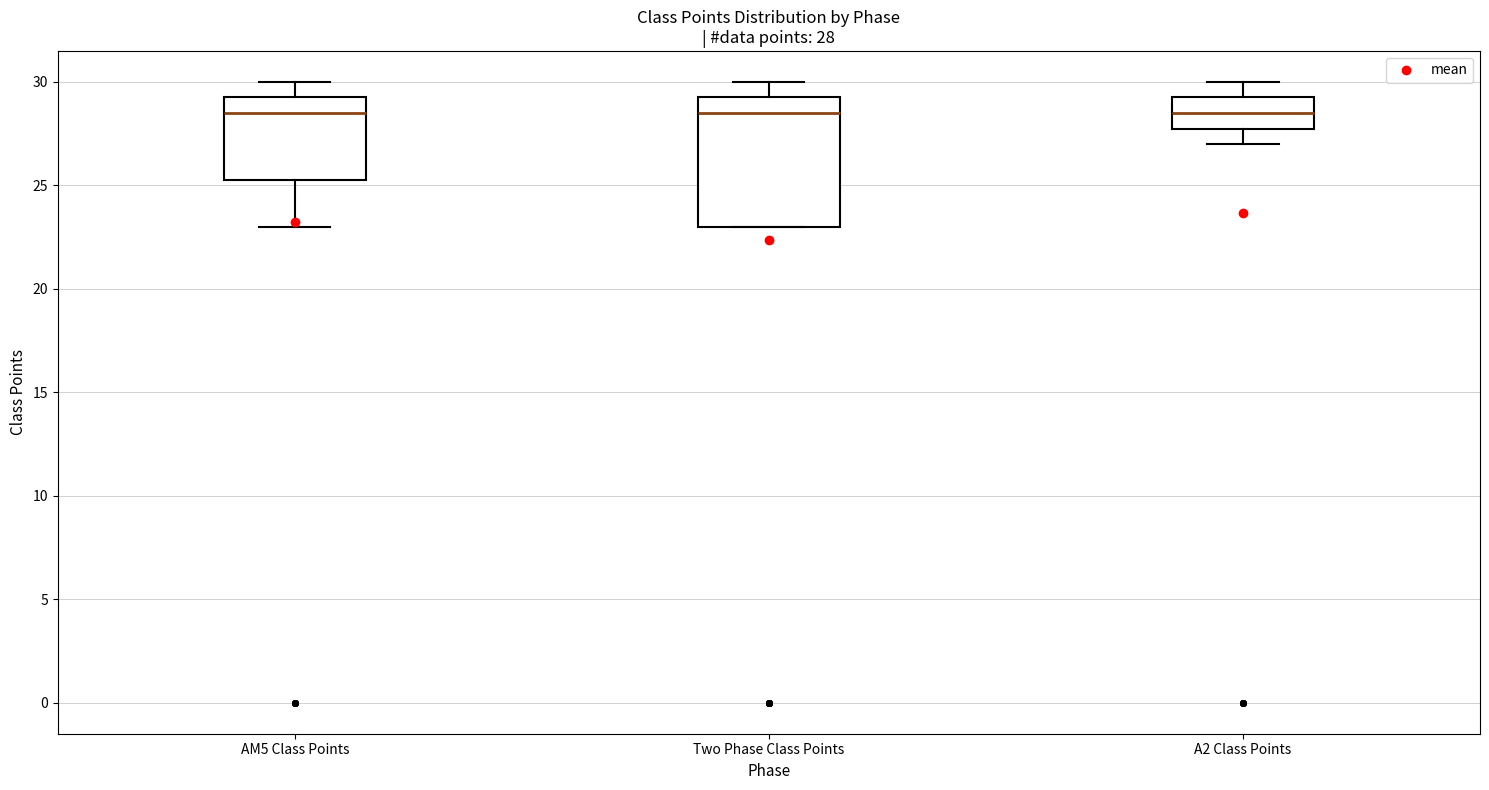

Comparing the boxes themselves (not the whiskers), which one is the tallest?

Two Phase Class Points